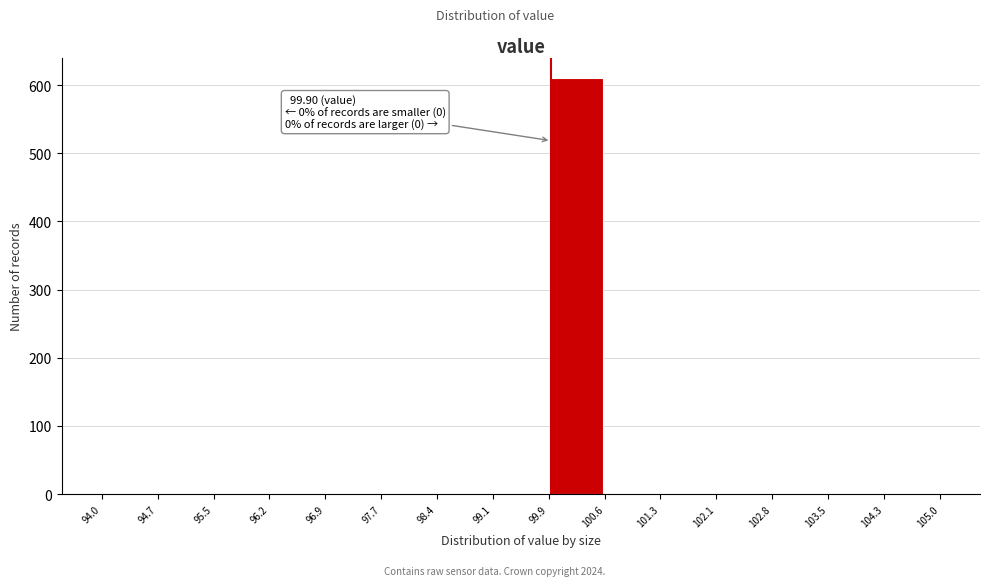

Which range on the x-axis has the tallest bar?

99.9 to 100.6